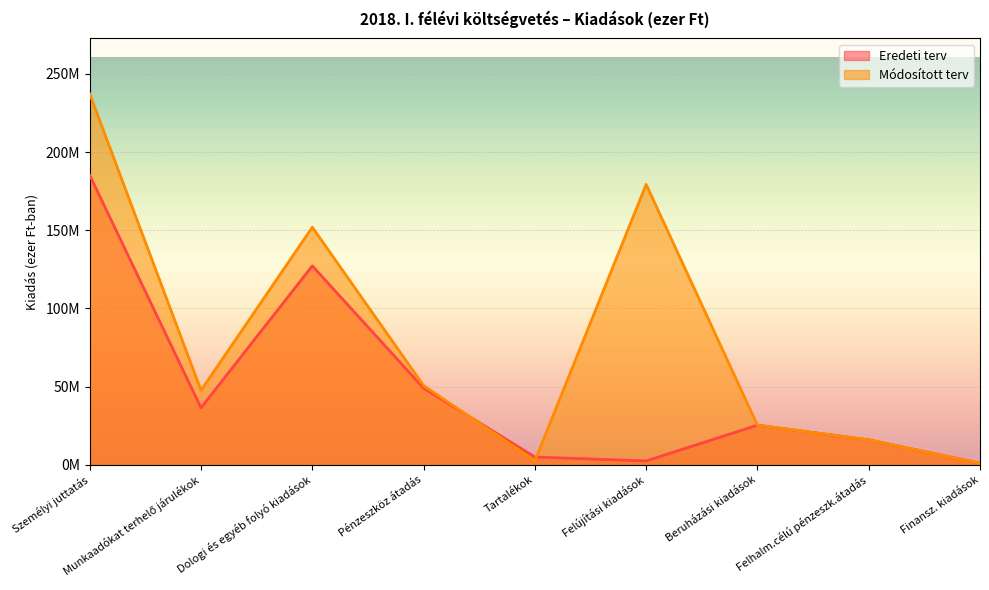

List the labels in order of Módosított terv value, largest first.

Személyi juttatás, Felújítási kiadások, Dologi és egyéb folyó kiadások, Pénzeszköz átadás, Munkaadókat terhelő járulékok, Beruházási kiadások, Felhalm.célú pénzeszk.átadás, Tartalékok, Finansz. kiadások